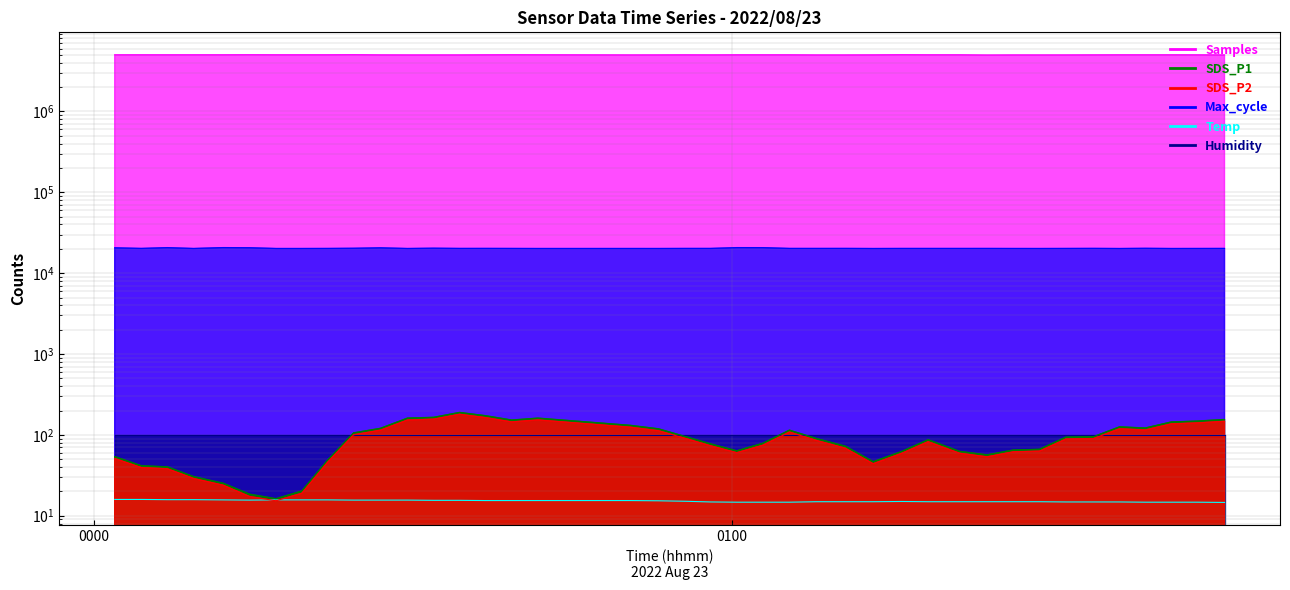

True or false: Temp has a value of 15.7 at 2022/08/23 00:19:34.

True